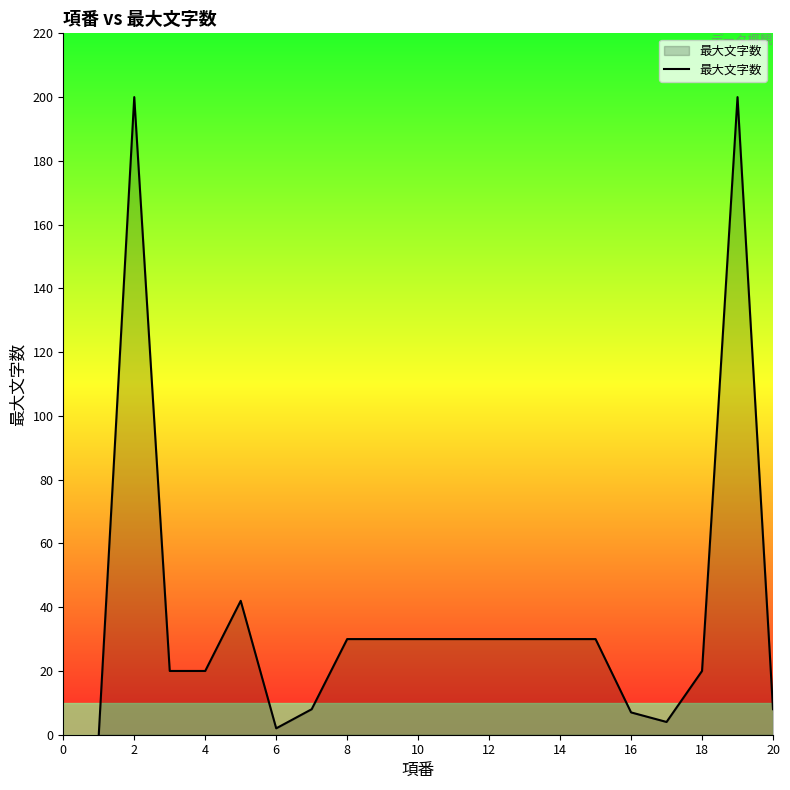

What is the difference between the maximum and minimum values?

200